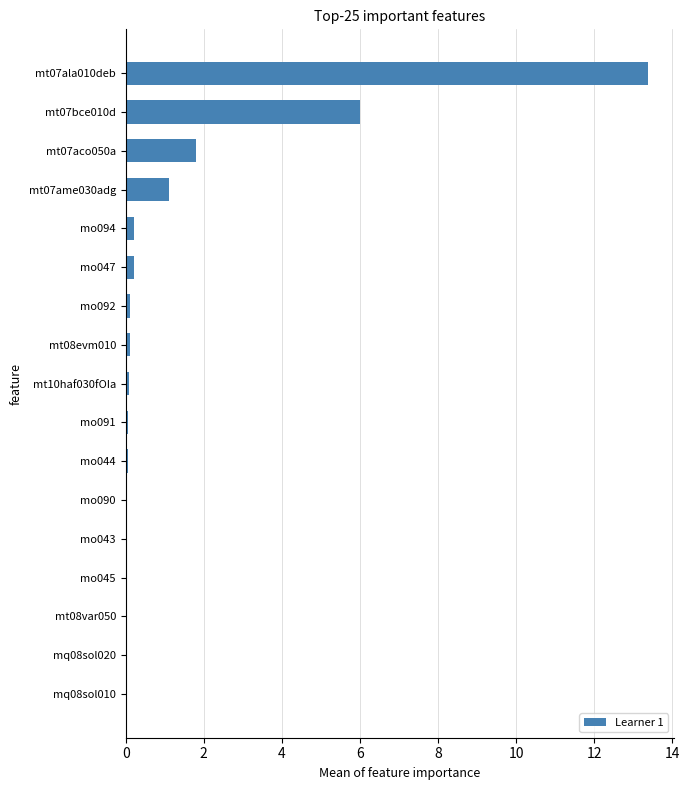

Are the bars horizontal?

Yes